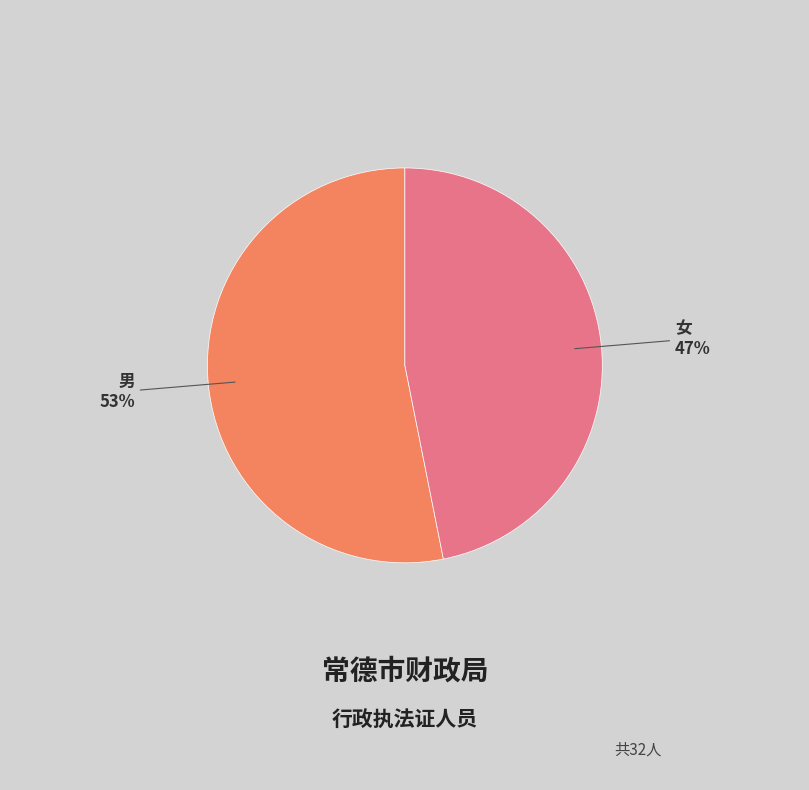

Does any single category account for the majority?

Yes